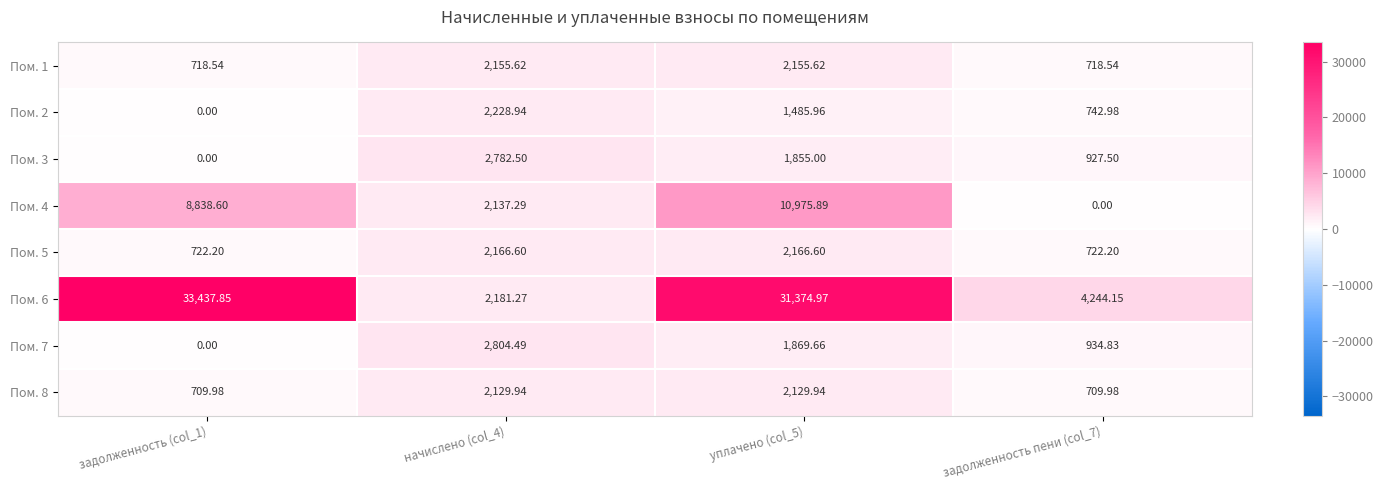

Is the value of Пом. 5 at задолженность (col_1) greater than the value of Пом. 3 at задолженность пени (col_7)?

No